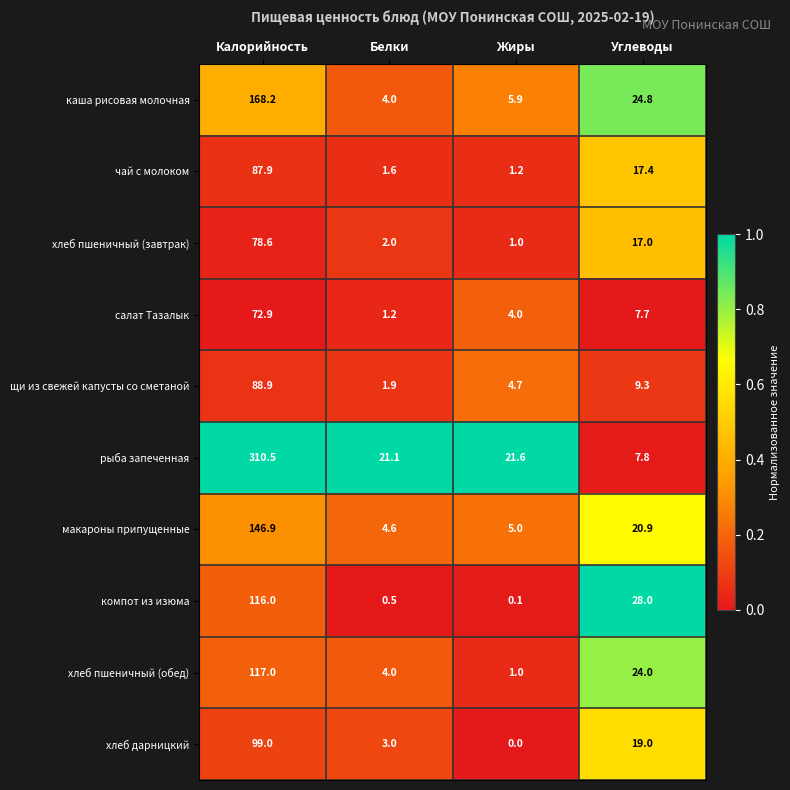

What is the average value of the щи из свежей капусты со сметаной series?

26.2